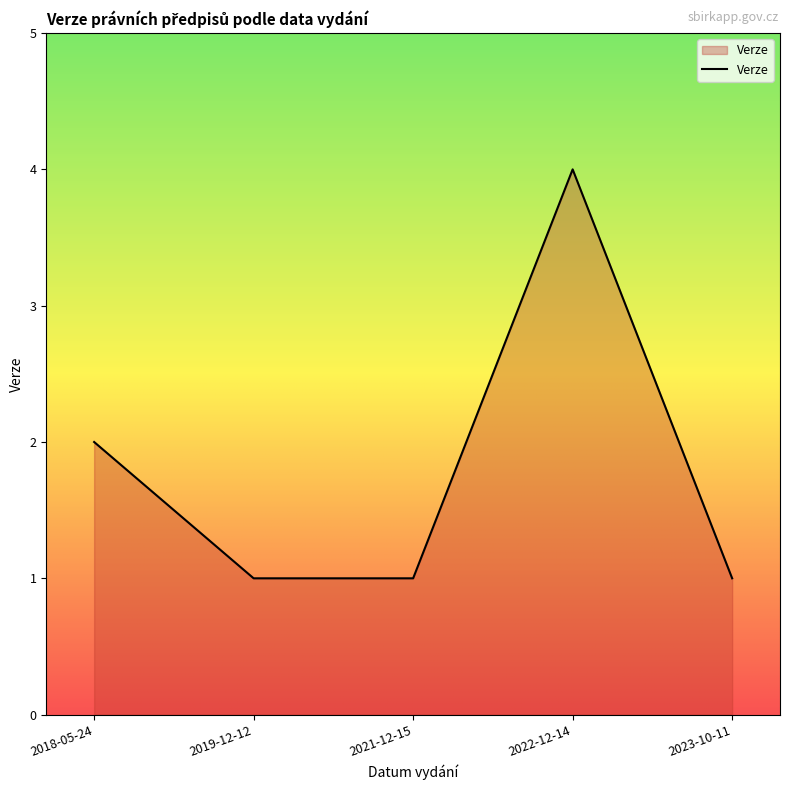

What is the sum of the values at 2022-12-14 and 2018-05-24?

6